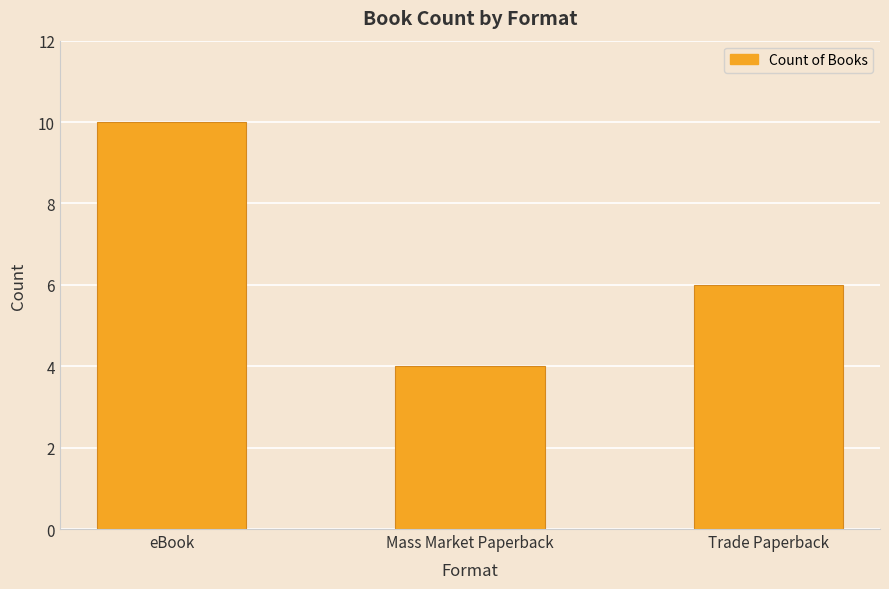

What is the label of the 1st bar from the left?

eBook